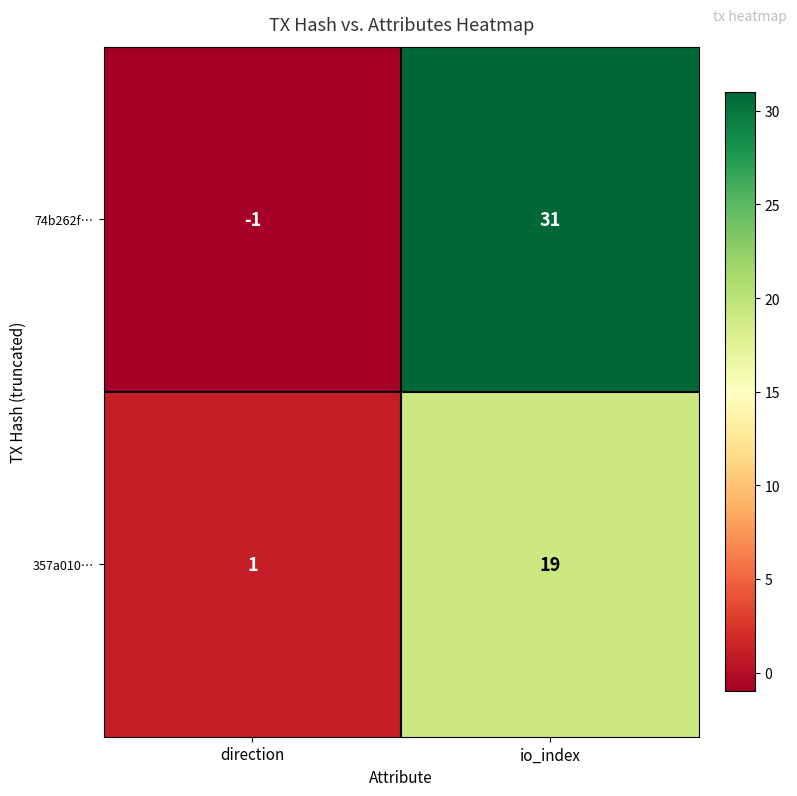

The 357a010… series shows 19 at io_index. True or false?

True